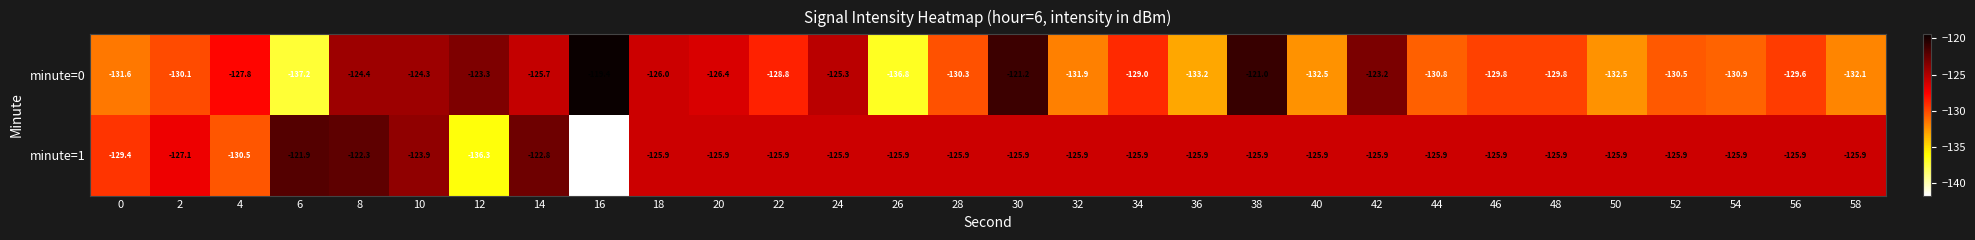

Count the number of data series in this chart.

2